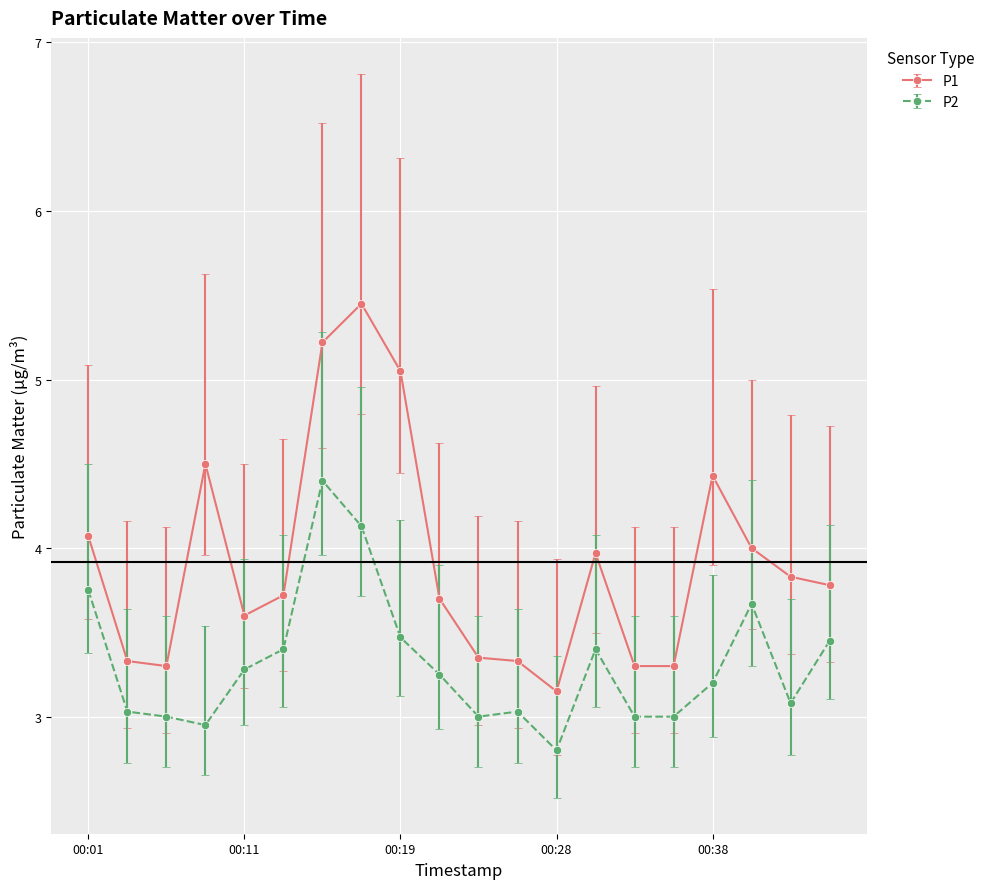

List the series in order of their overall mean, highest first.

P1, P2